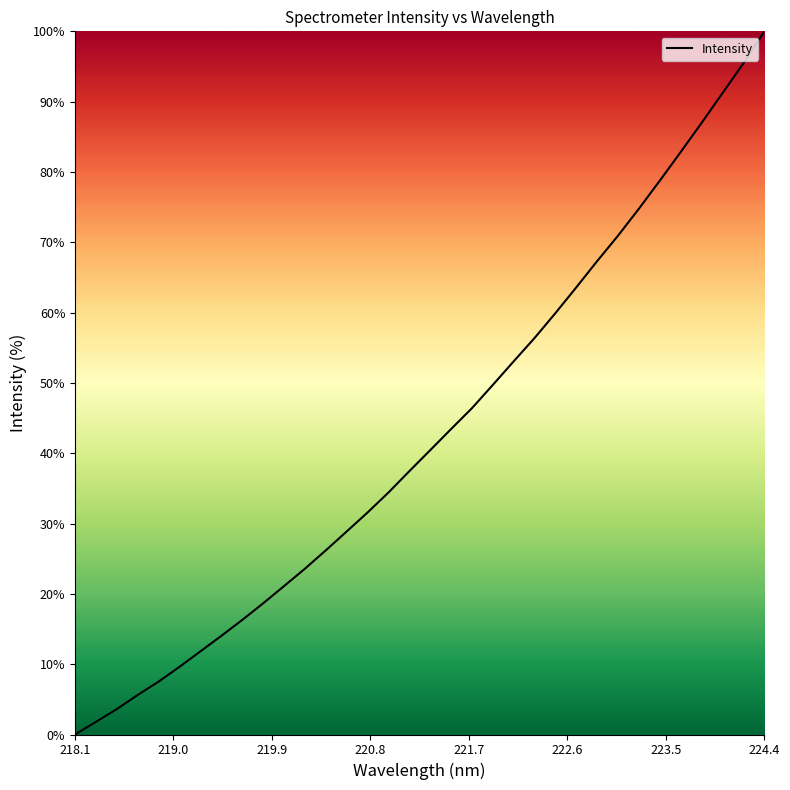

What is the difference between the maximum and minimum values?

100.0